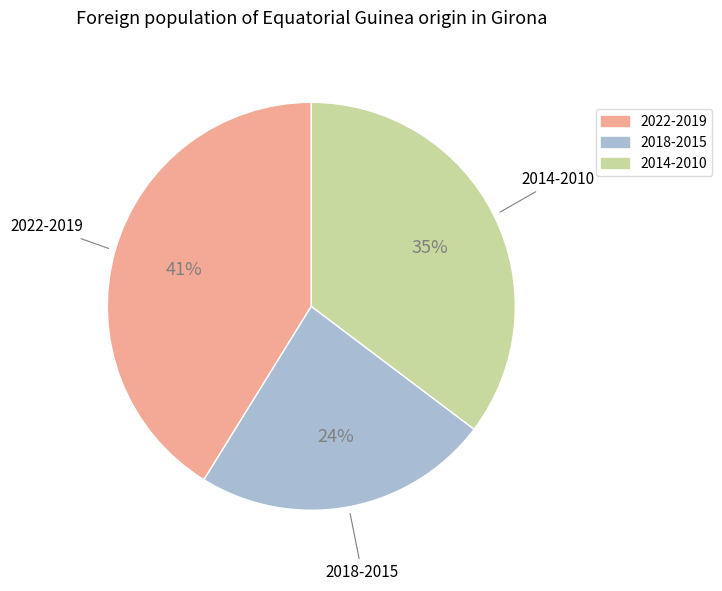

To the nearest percent, what is the average slice percentage?

33%